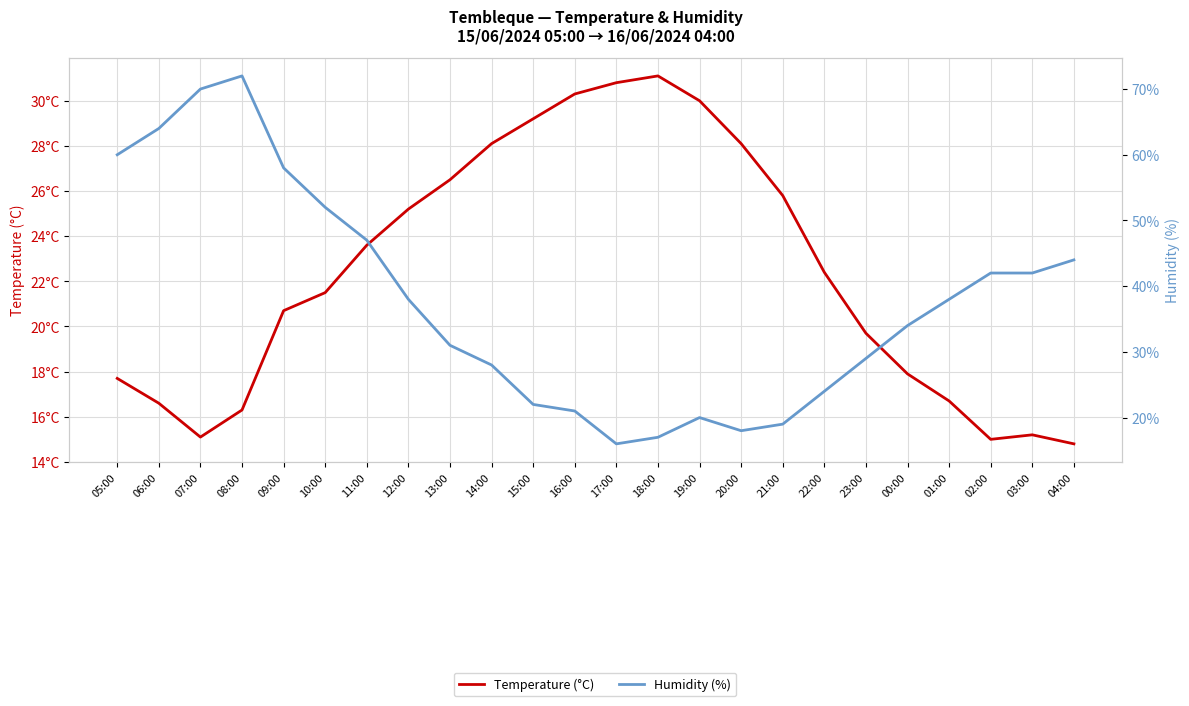

At 13:00, list the series in order from largest to smallest.

Humidity (%), Temperature (°C)